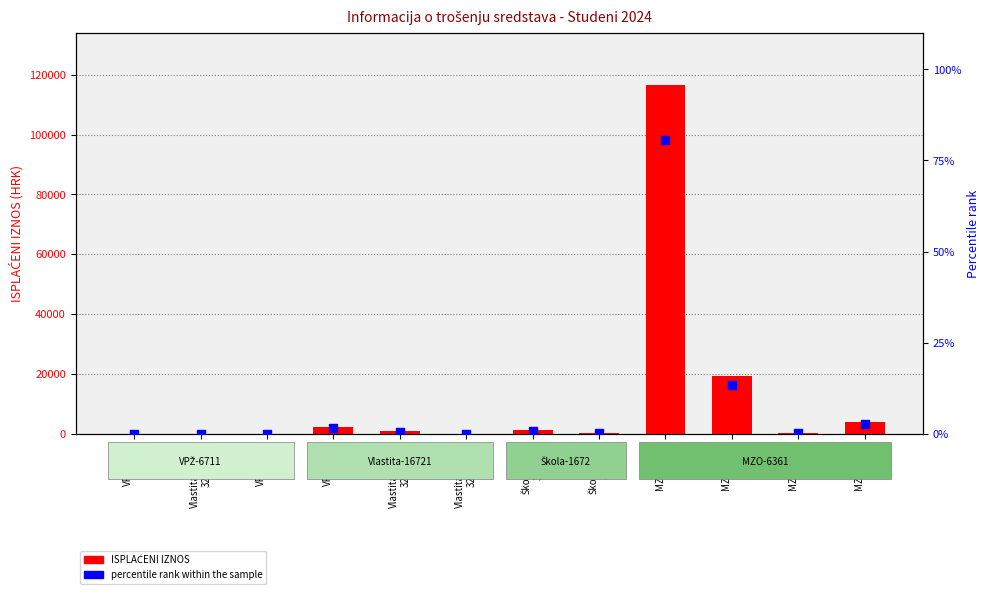

What are all the series names shown in the legend?

ISPLAĆENI IZNOS, percentile rank within the sample